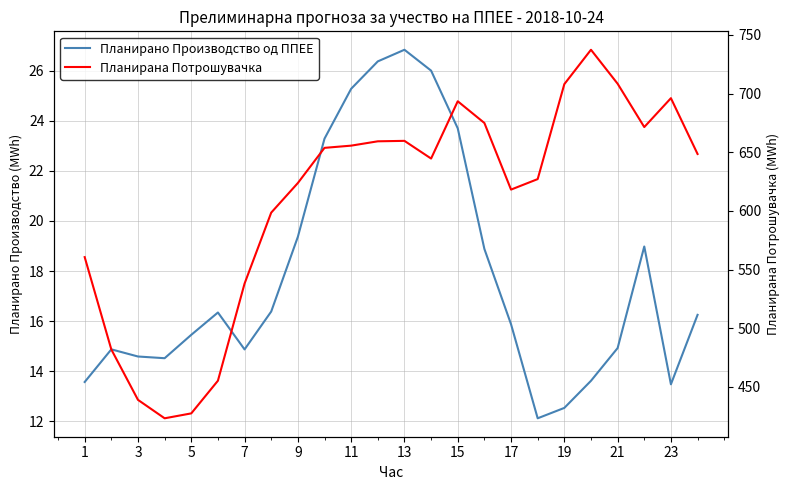

True or false: Планирана Потрошувачка and Планирано Производство од ППЕЕ cross at least once.

False